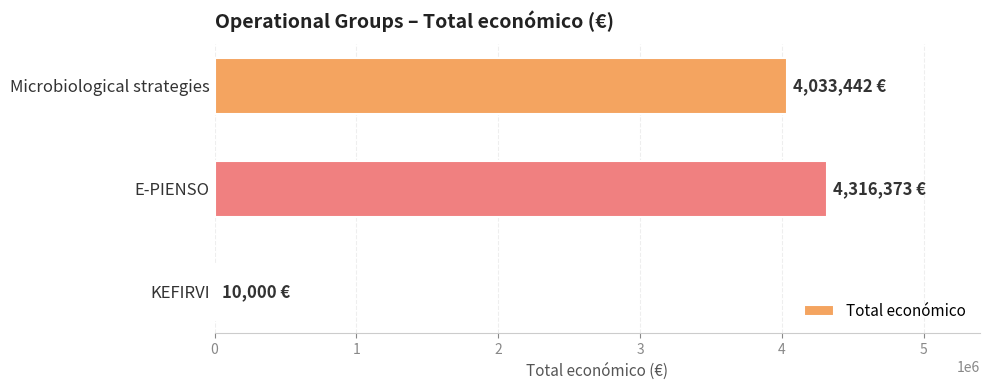

Which category has the highest value across all series?

E-PIENSO